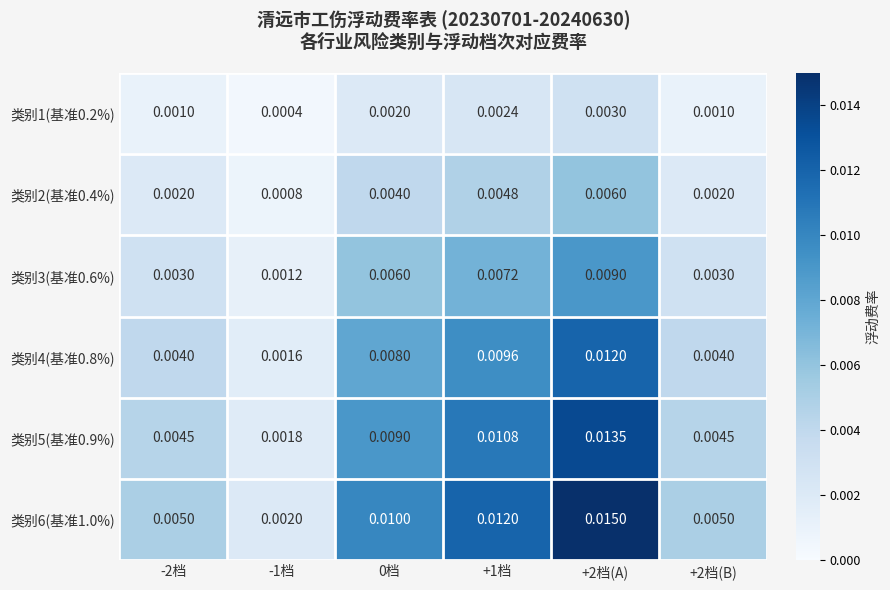

Is the value of 类别4(基准0.8%) at +2档(A) greater than the value of 类别3(基准0.6%) at -2档?

Yes